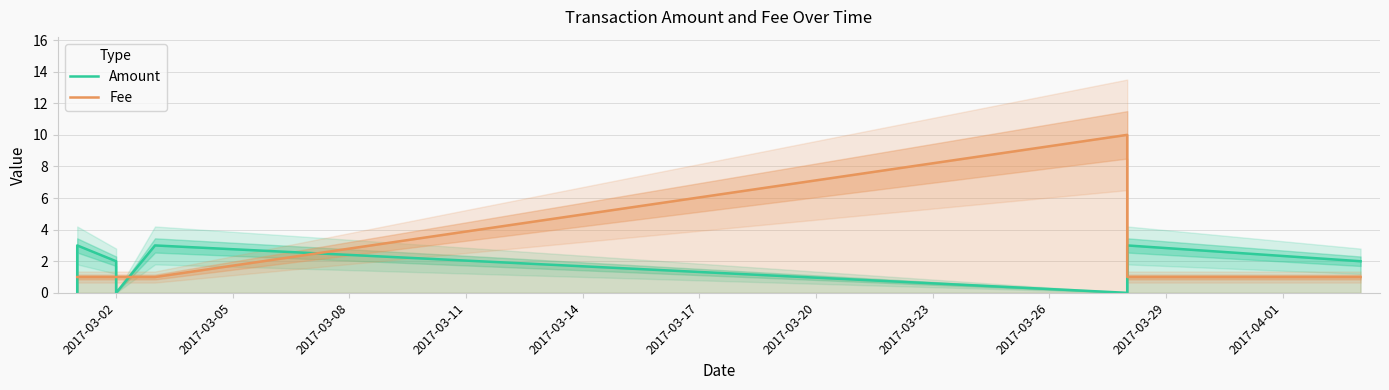

Which series has the widest spread of values?

Fee